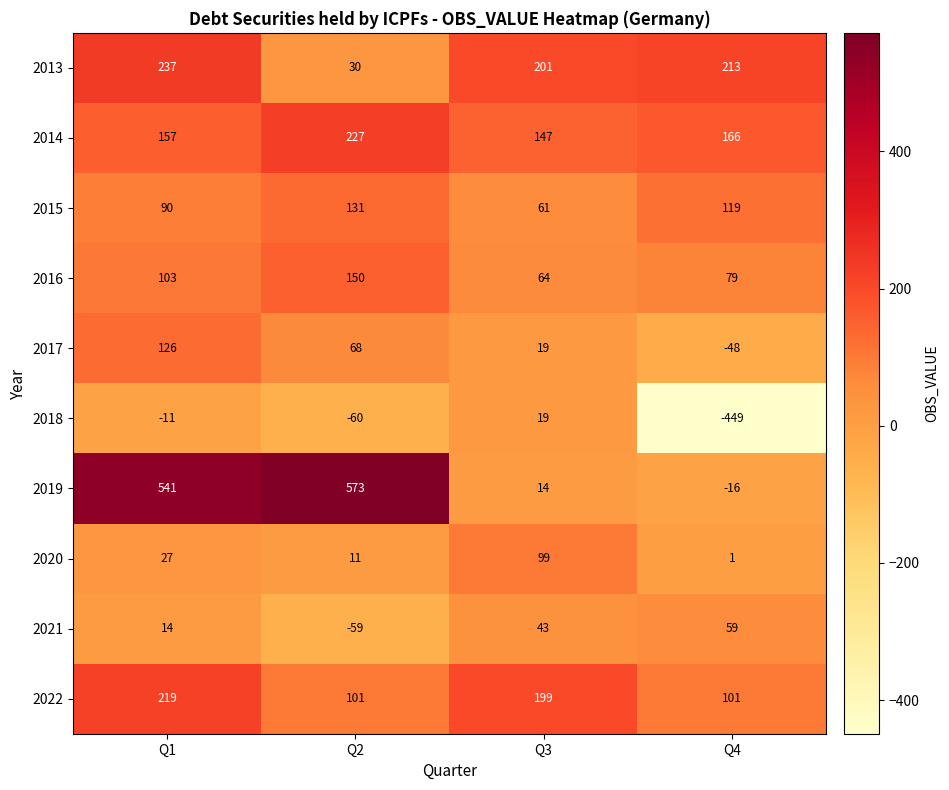

Is it true that 2019 equals 814 at Q1?

False